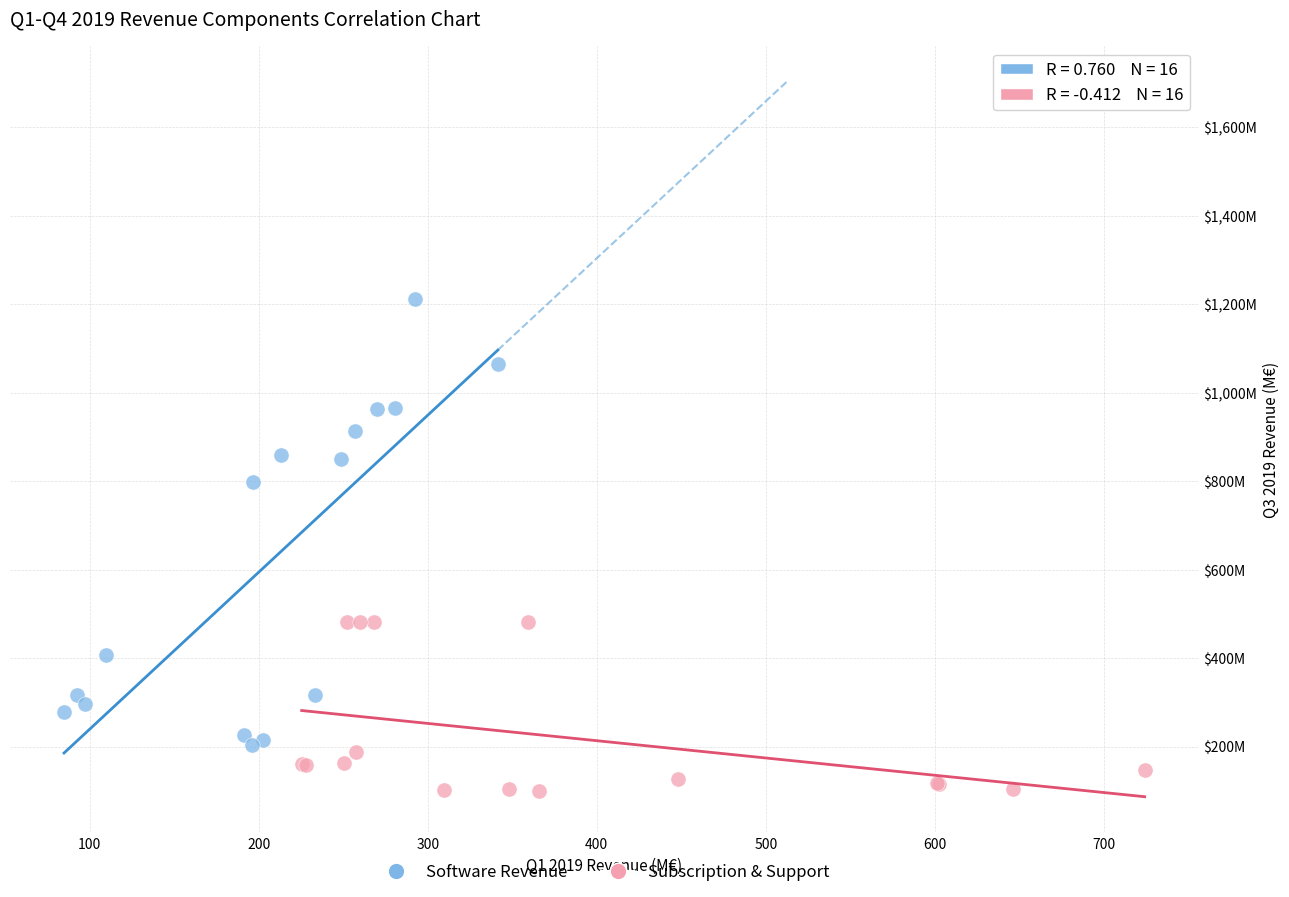

Which series has the largest Y range (max minus min)?

Software Revenue